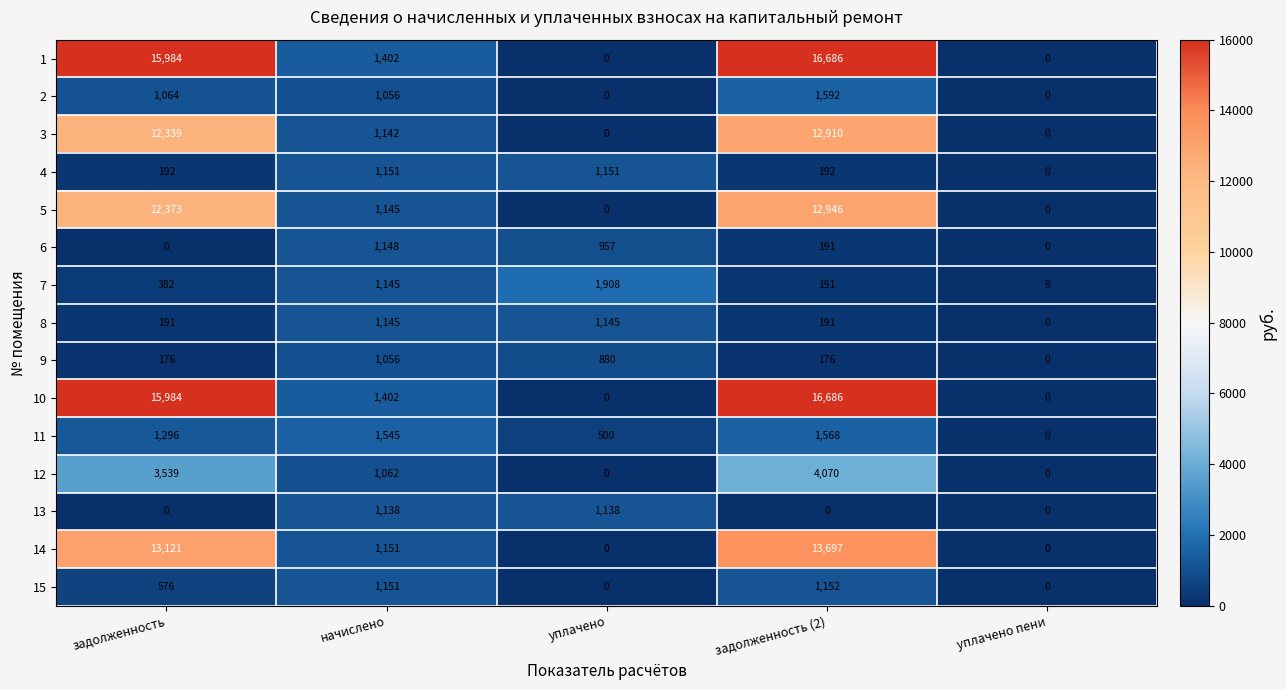

At which label does 6 first exceed 191?

начислено